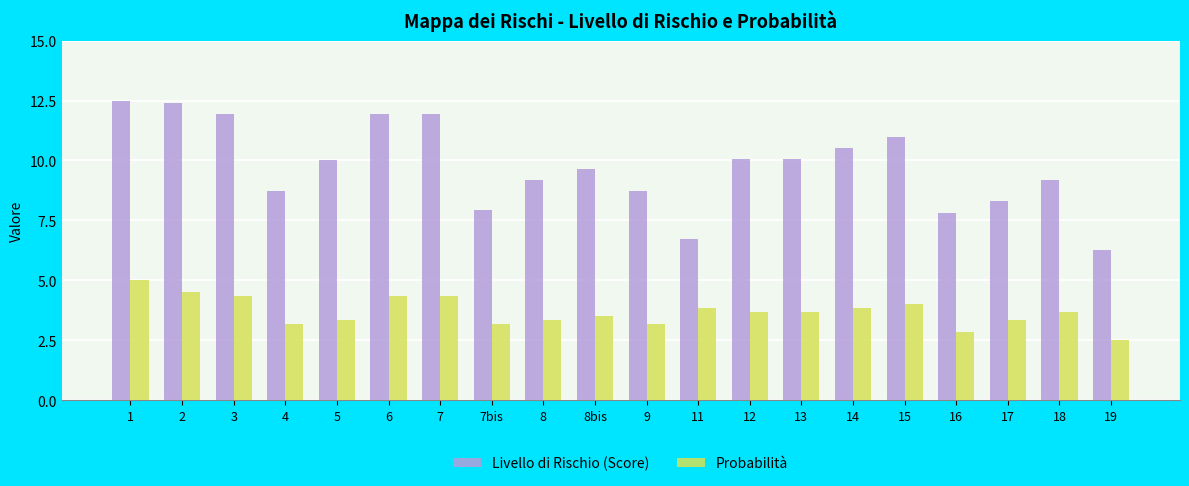

Are the bars horizontal?

No